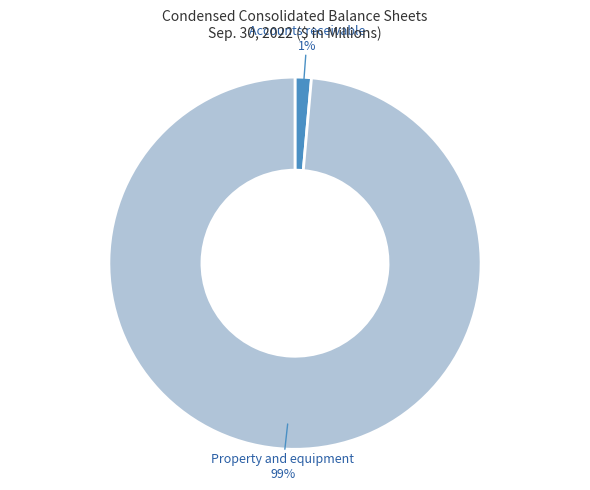

Is the sum of Property and equipment and Accounts receivable greater than half?

Yes